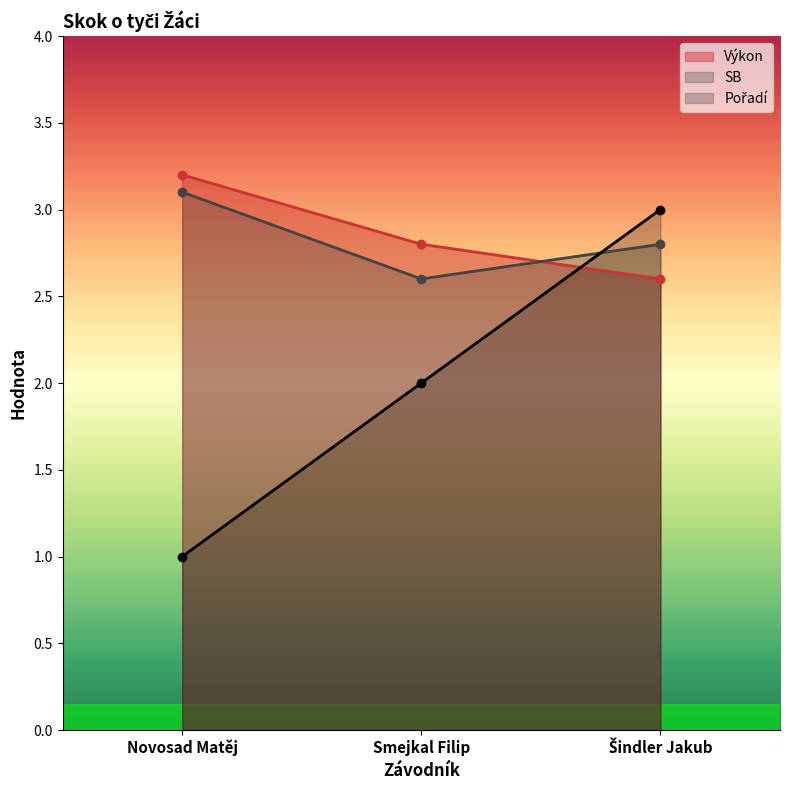

Does the chart display data point markers on the line(s)?

Yes